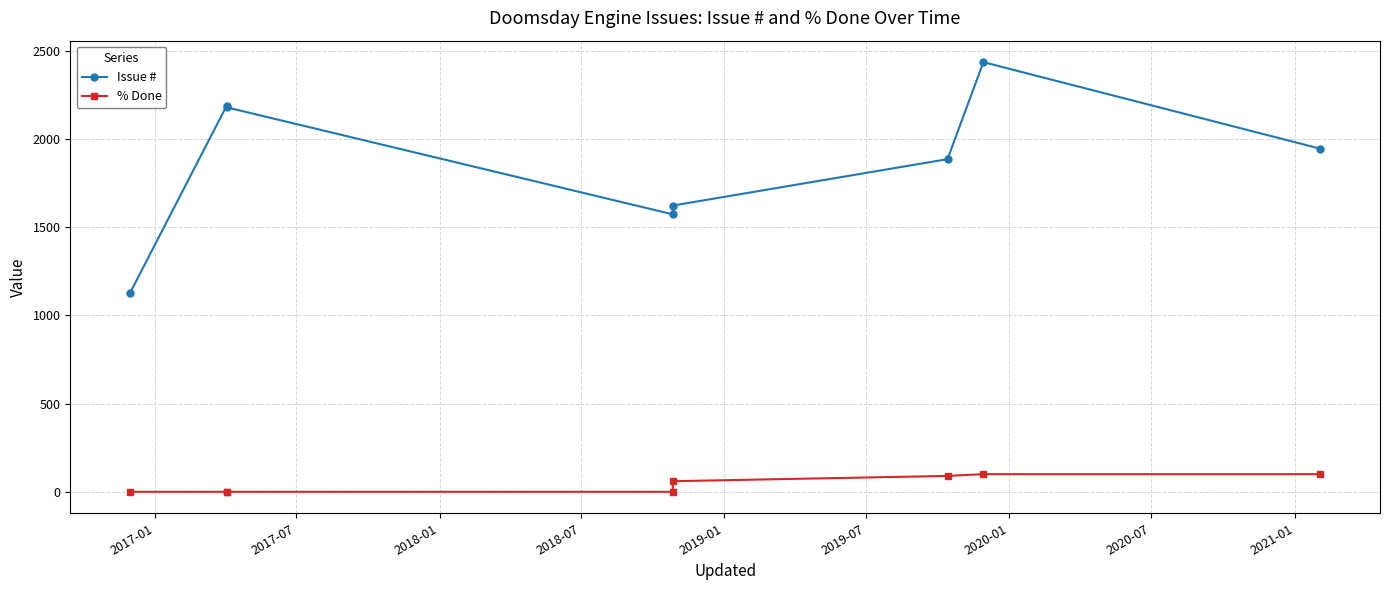

What is the greatest value displayed?

2436